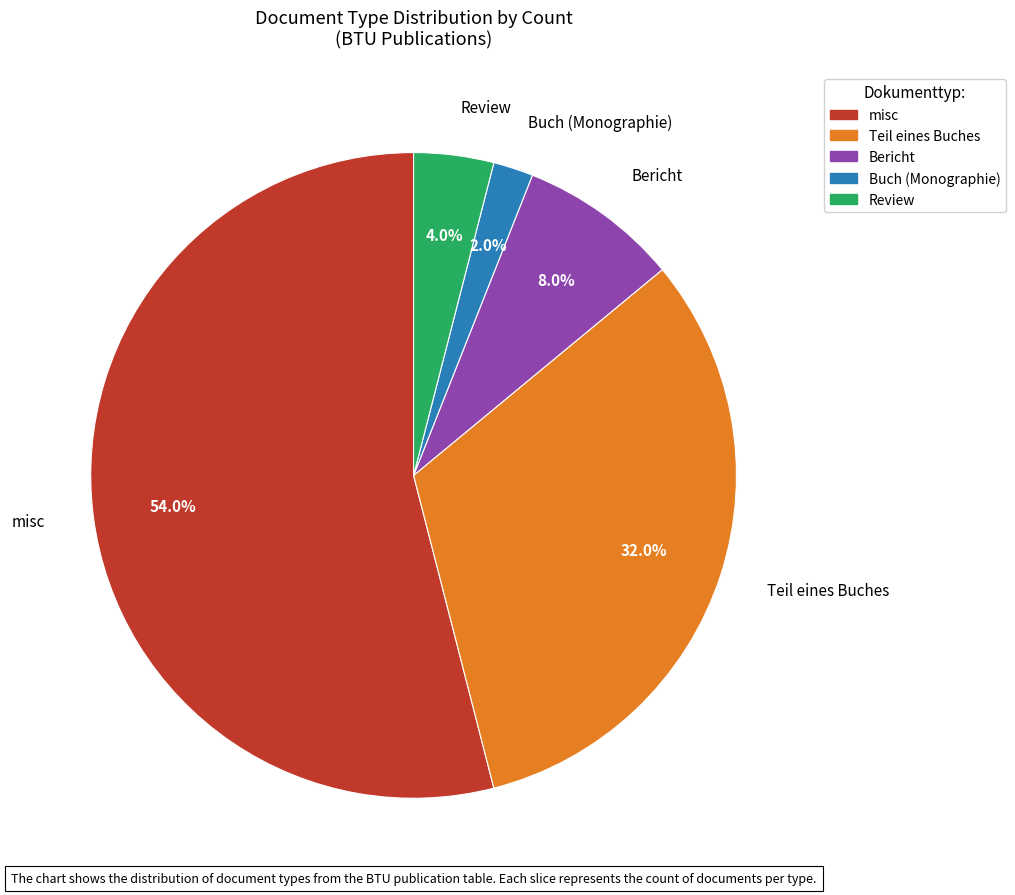

Which category has the biggest portion of the pie?

misc